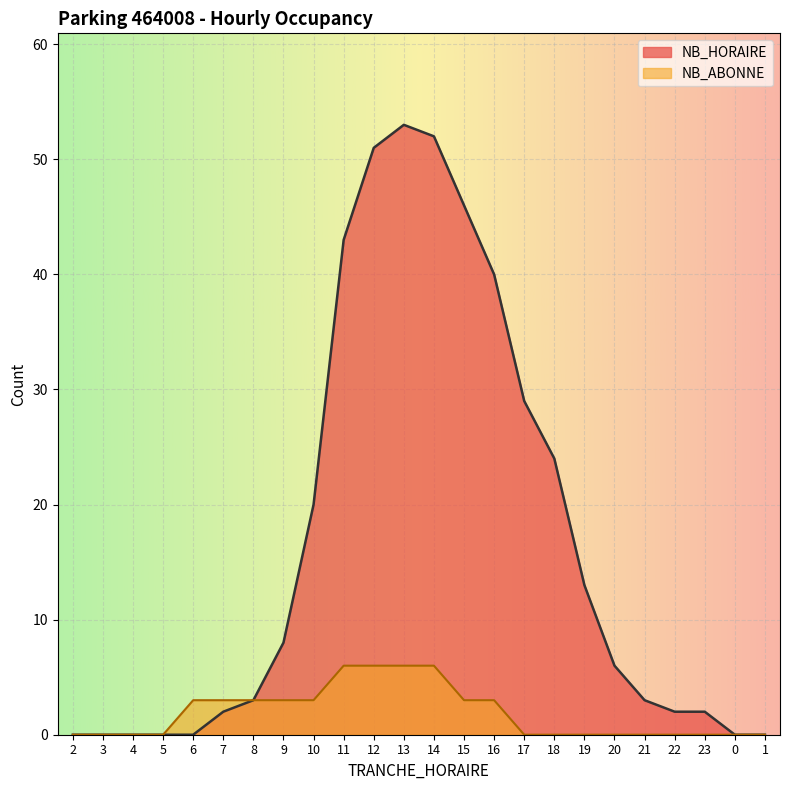

What are all the series names shown in the legend?

NB_HORAIRE, NB_ABONNE